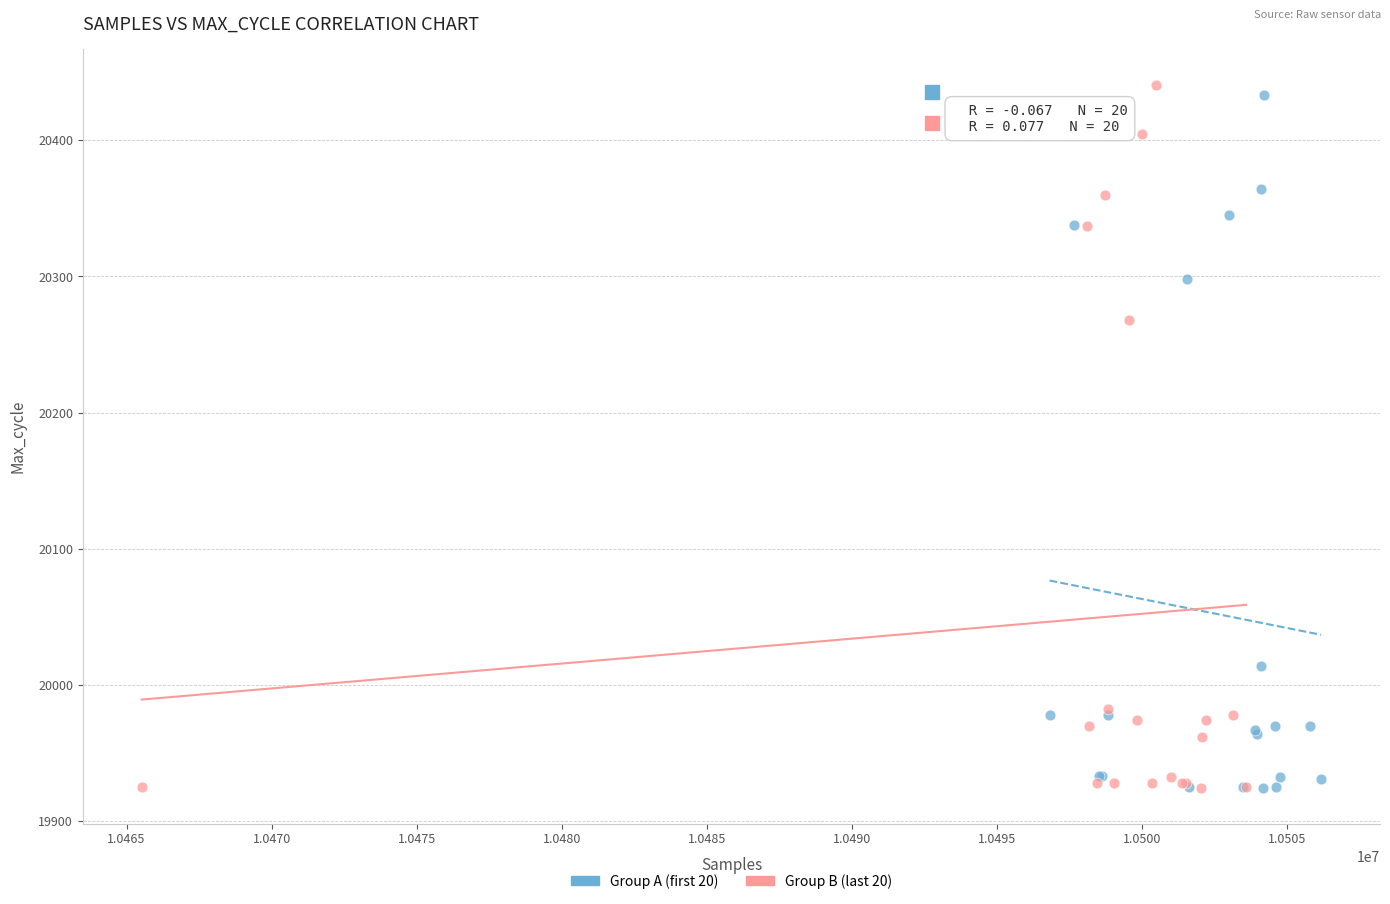

What are all the series names shown in the legend?

Group A (first 20), Group B (last 20)